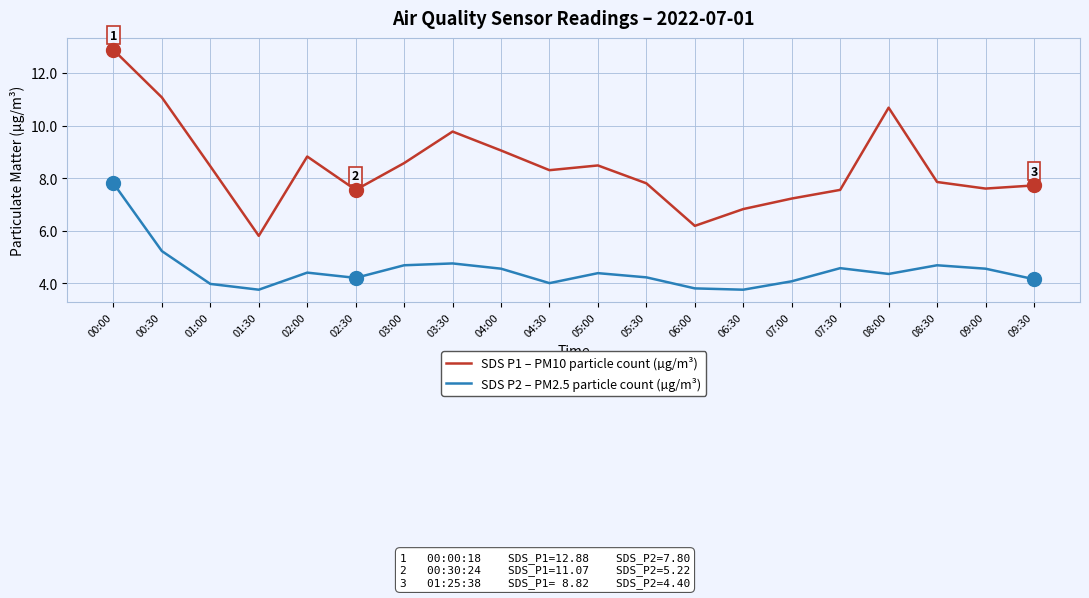

Between 05:30 and 06:00, which series saw the biggest shift?

SDS P1 – PM10 particle count (µg/m³)